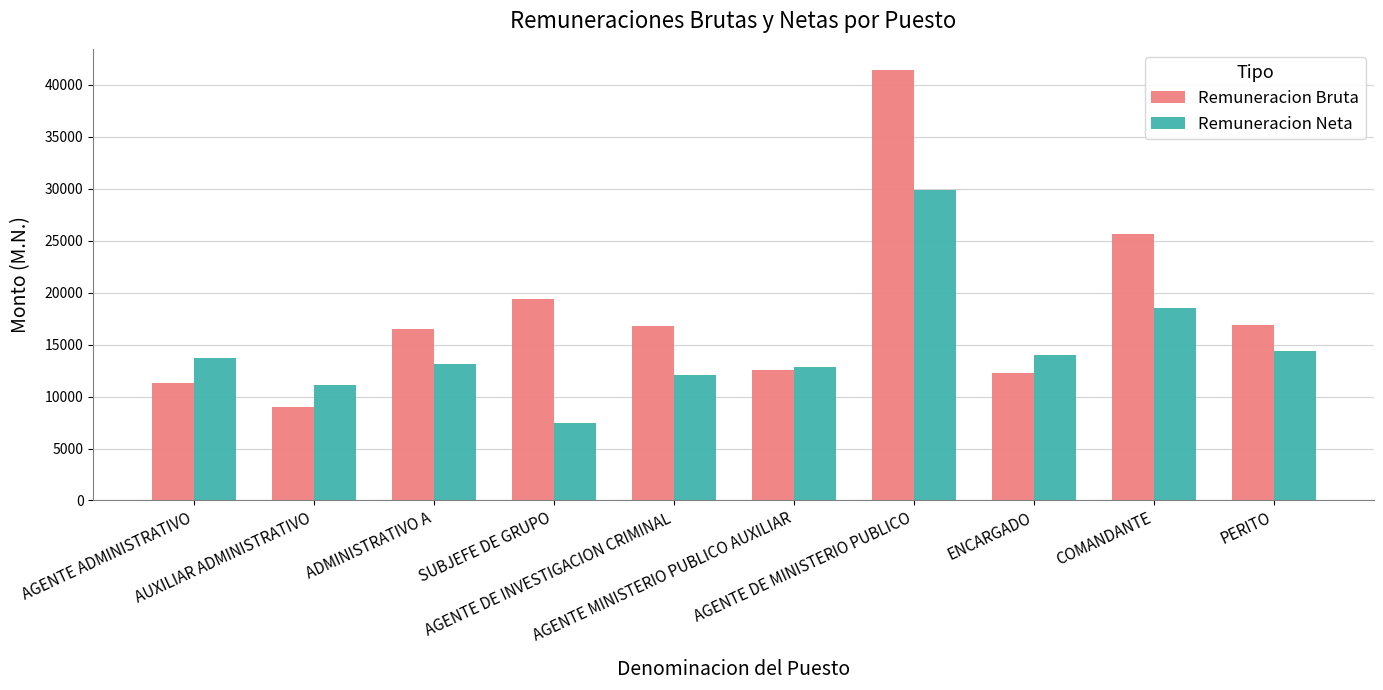

What is the total value across all series at AGENTE ADMINISTRATIVO?

25013.3